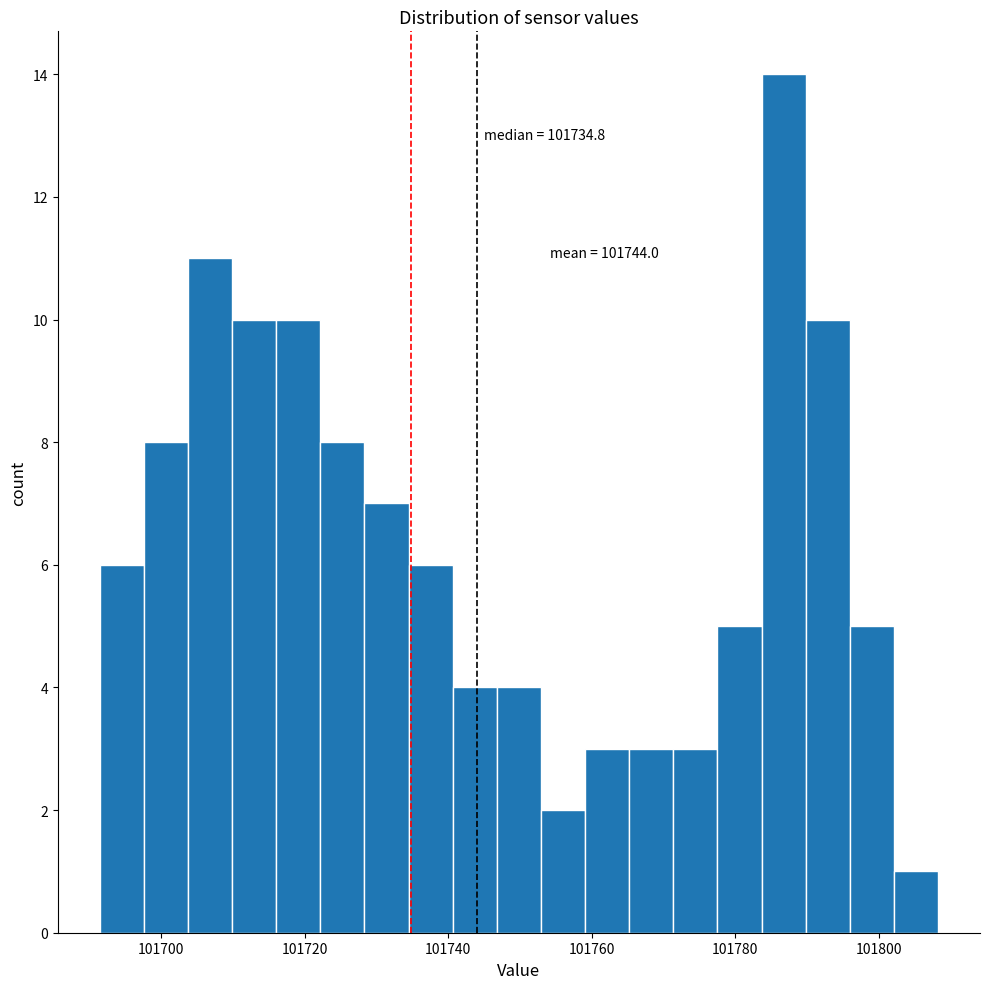

Around what value on the x-axis is the tallest bar? Give the approximate position of its centre, as read against the axis.

101786